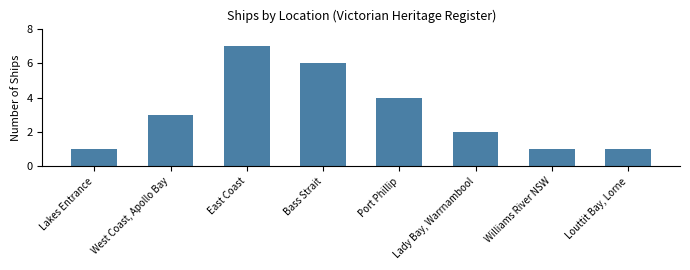

What is the change in value from Port Phillip to Lady Bay, Warrnambool?

-2